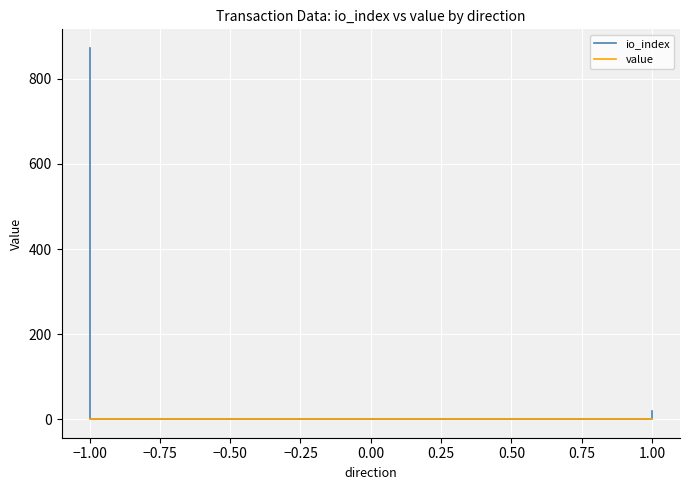

Count the number of categories in the chart.

4